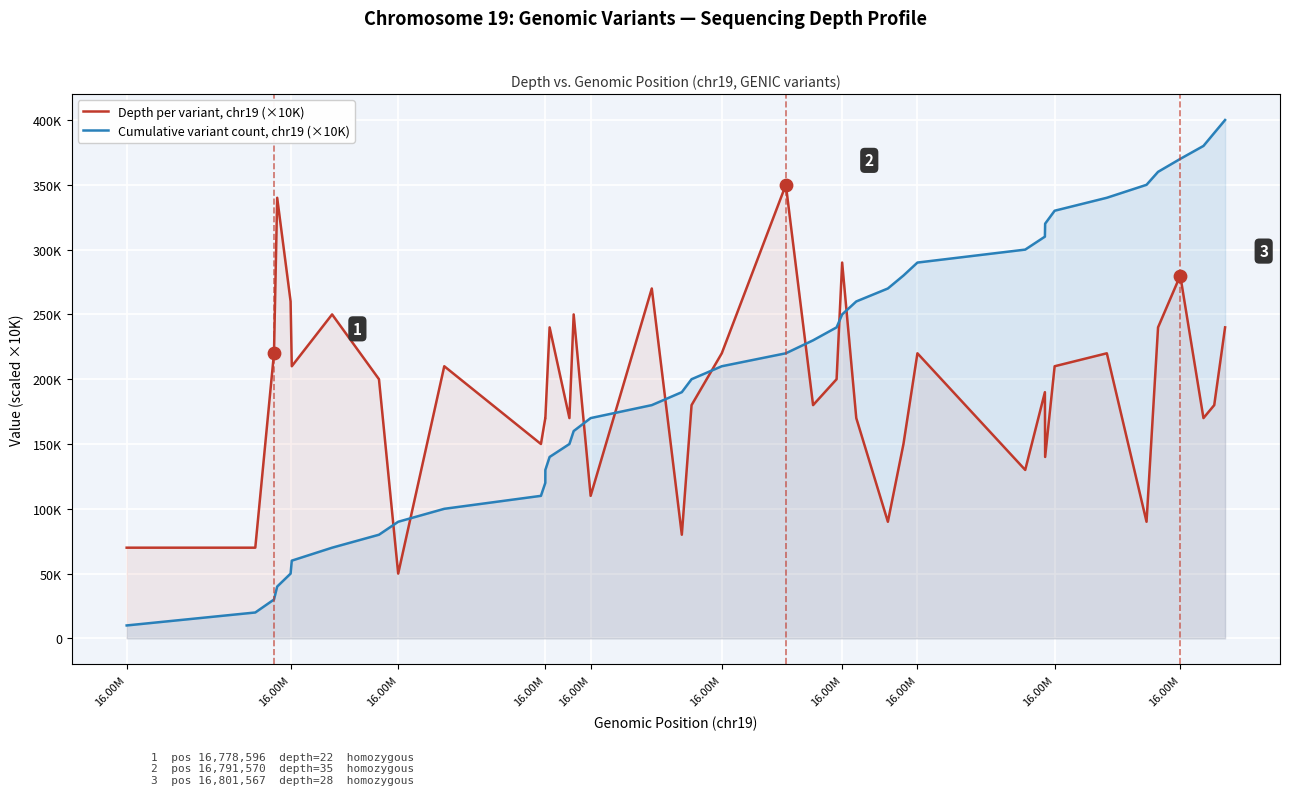

Which series reaches the maximum Y coordinate?

Cumulative variant count, chr19 (×10K)